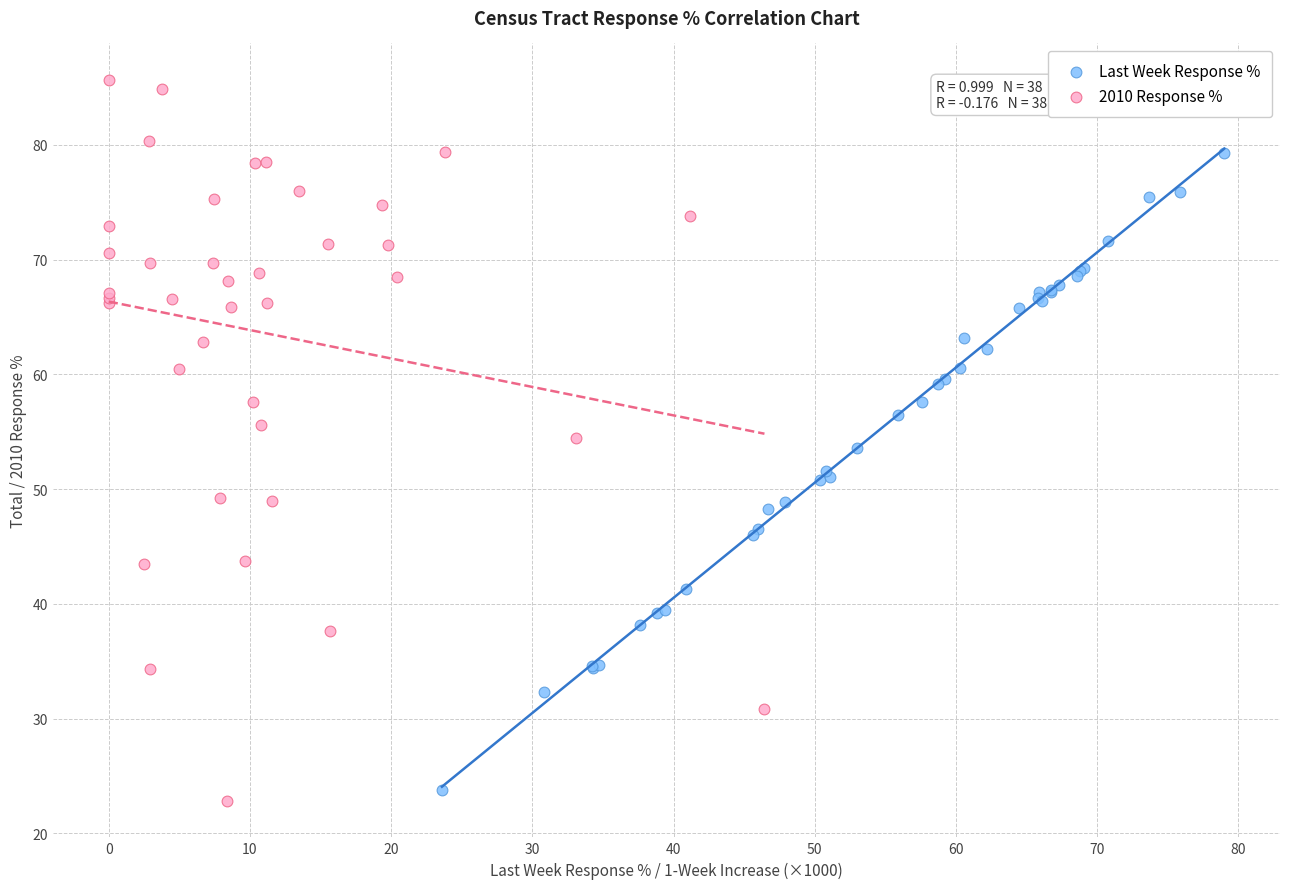

What are all the series names shown in the legend?

Last Week Response %, 2010 Response %